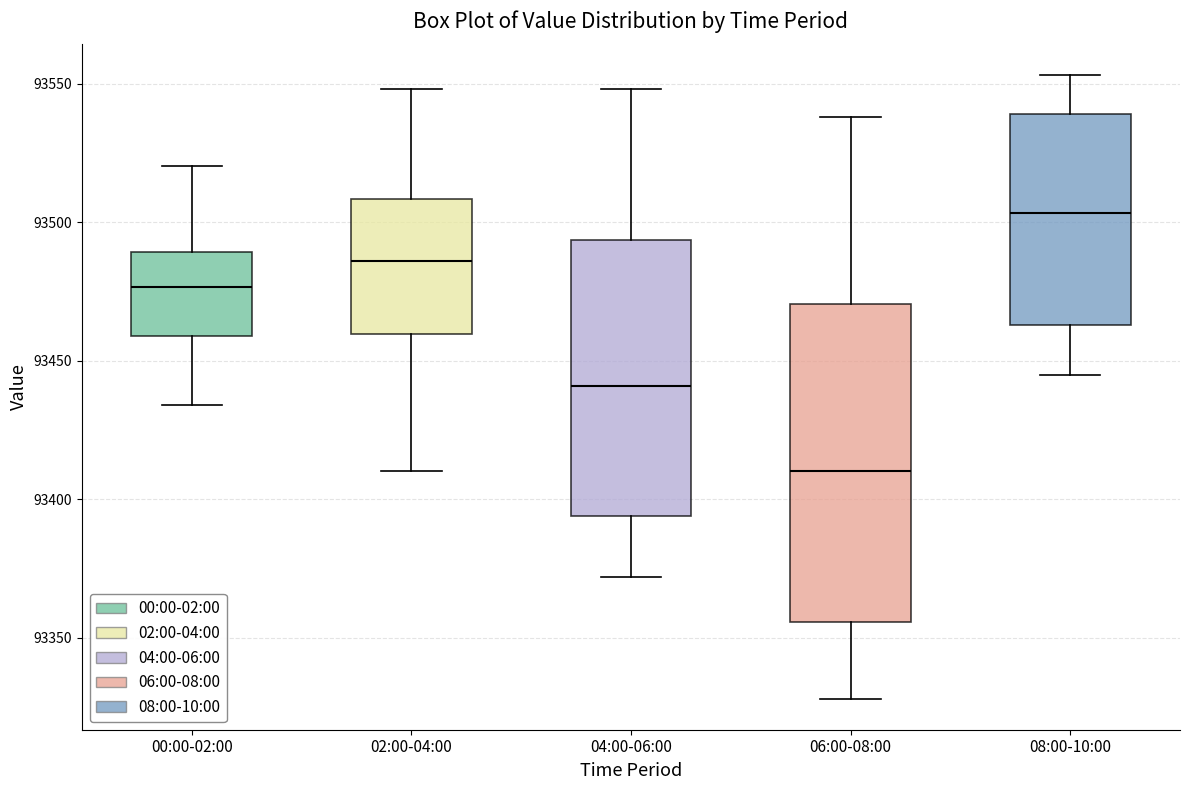

Reading left to right, read every box against the y-axis: the position of its median line, the range the box covers, and the ends of its whiskers. The values are not printed on the chart, so give them approximately, as read against the axis.

00:00-02:00: median 93475, box 93460 to 93490, whiskers 93435 to 93520
02:00-04:00: median 93485, box 93460 to 93510, whiskers 93410 to 93550
04:00-06:00: median 93440, box 93395 to 93495, whiskers 93370 to 93550
06:00-08:00: median 93410, box 93355 to 93470, whiskers 93330 to 93540
08:00-10:00: median 93505, box 93465 to 93540, whiskers 93445 to 93555